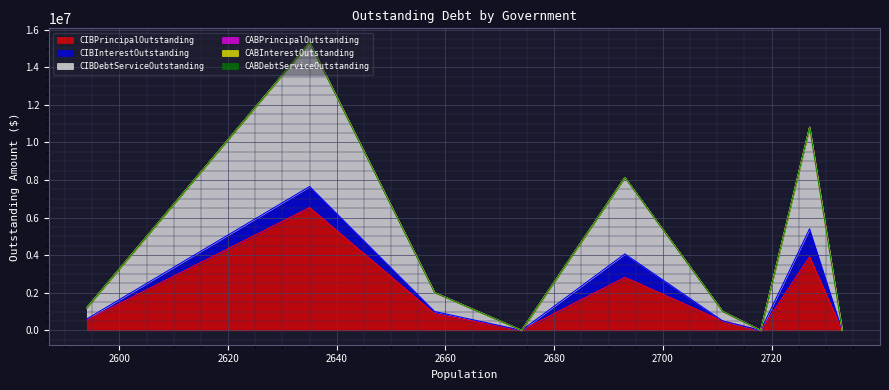

True or false: CIBPrincipalOutstanding has a value of 836693.6 at Balcones Heights.

False